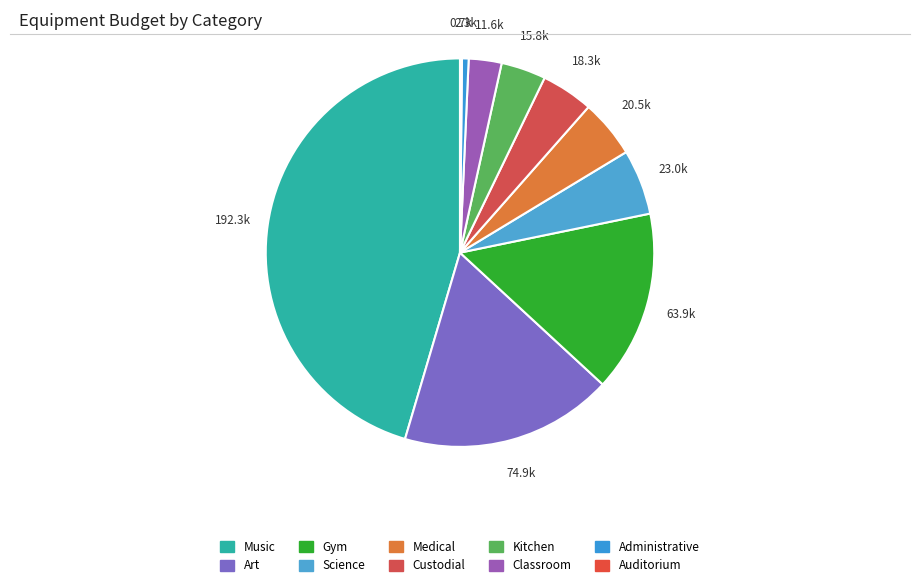

Is the sum of Gym and Art greater than half?

No